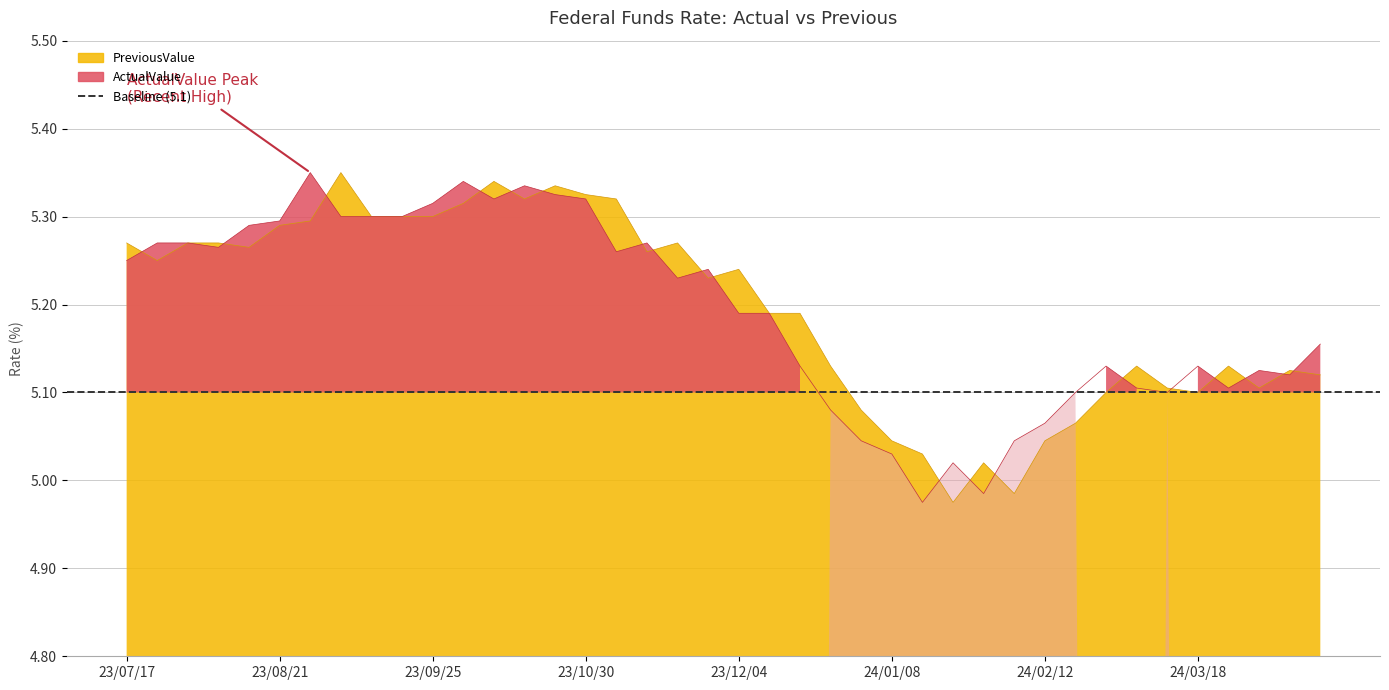

What is the difference between the maximum and minimum values in the PreviousValue series?

0.4